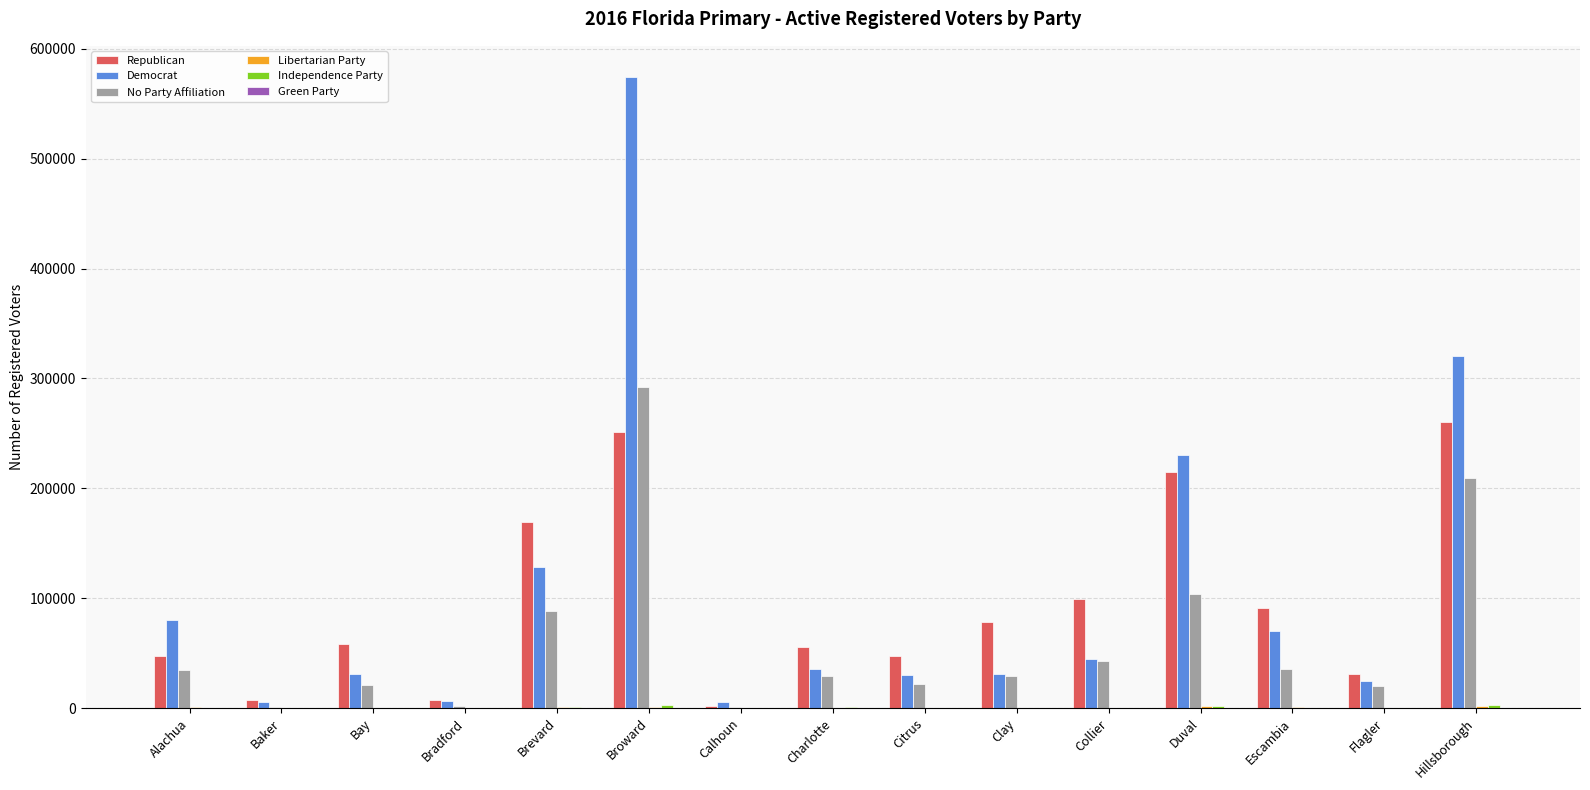

What is the maximum value shown in the chart?

574002